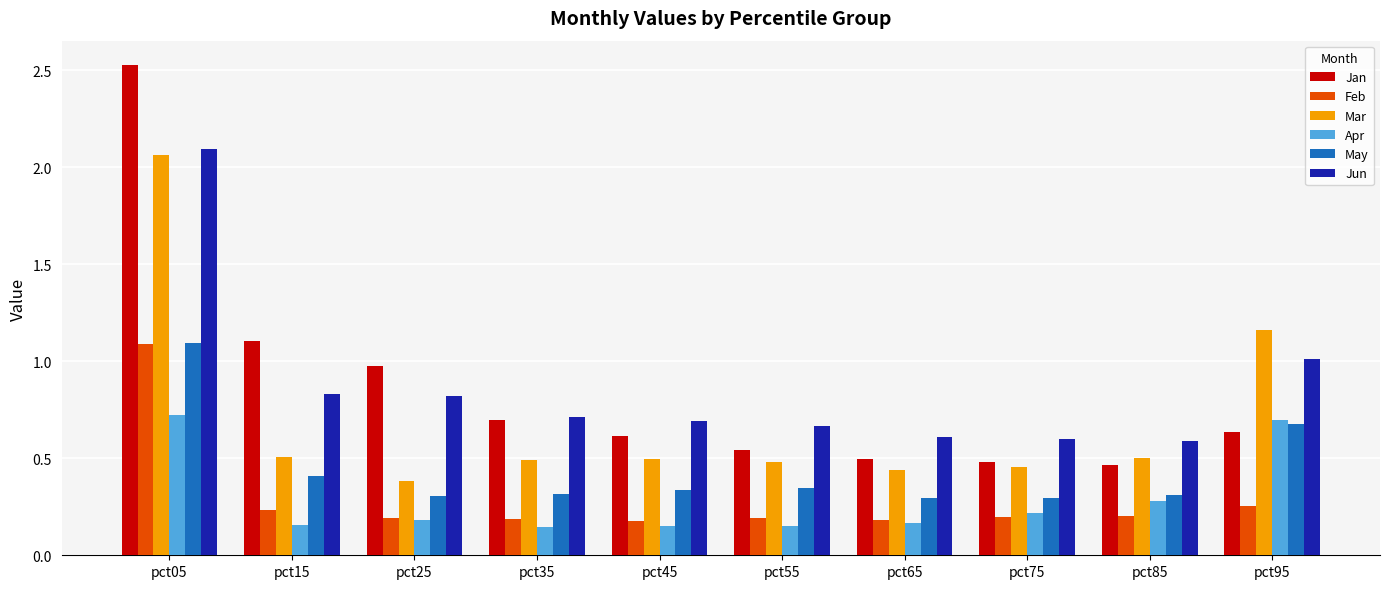

What is the sum of all Jan values?

8.5